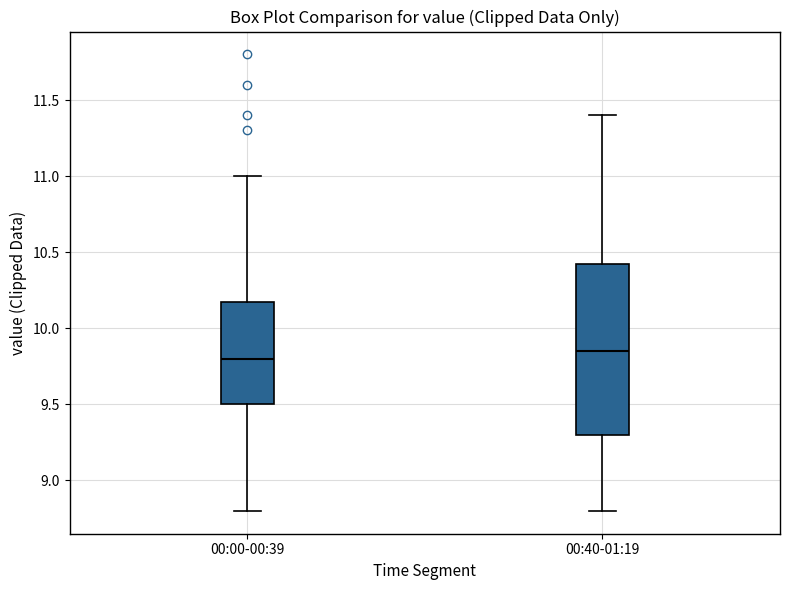

Which box is the tallest, from its lower edge to its upper edge?

00:40-01:19